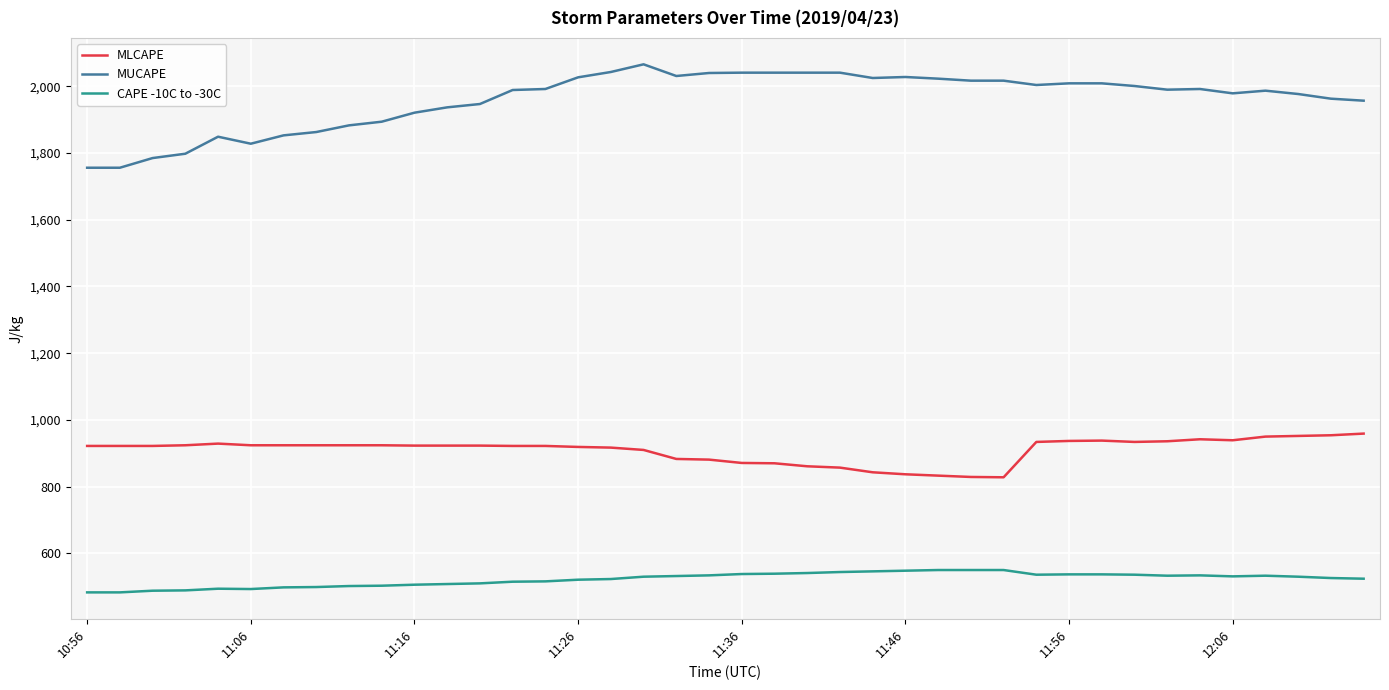

What is the difference between the maximum and minimum values in the MLCAPE series?

131